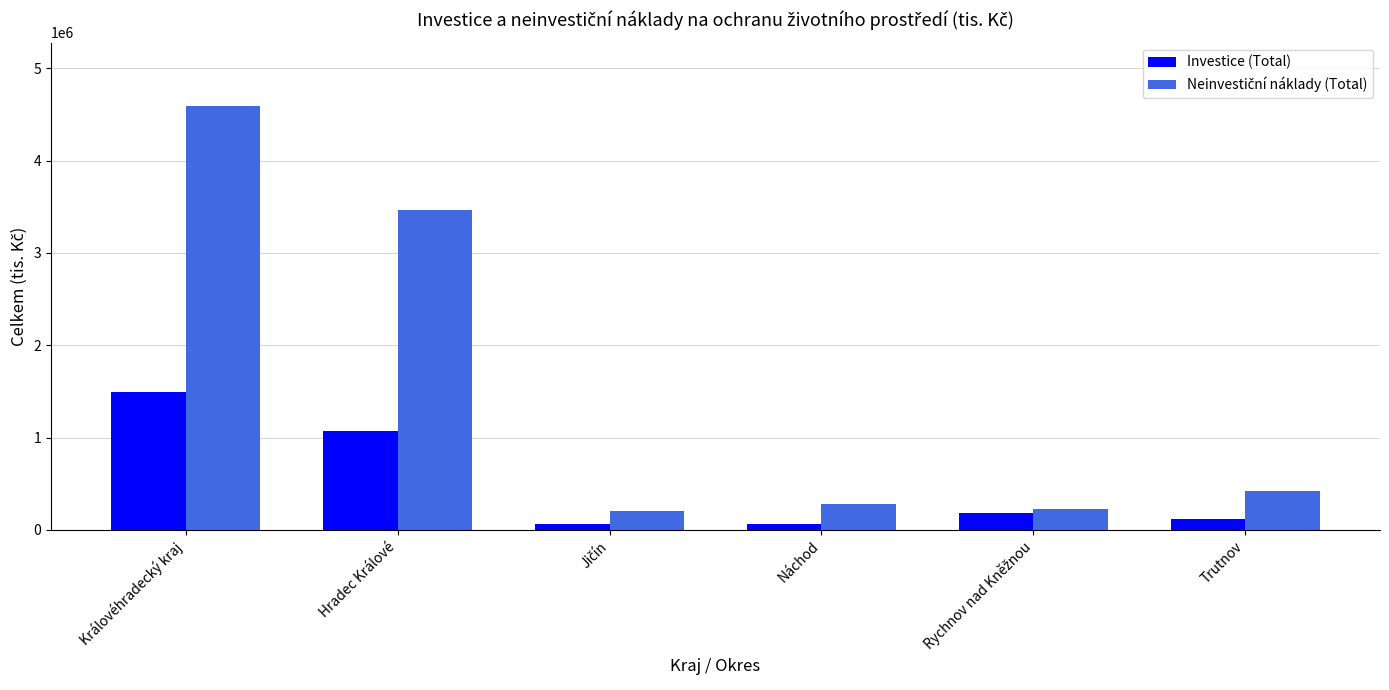

Which label corresponds to the largest value in the chart?

Královéhradecký kraj